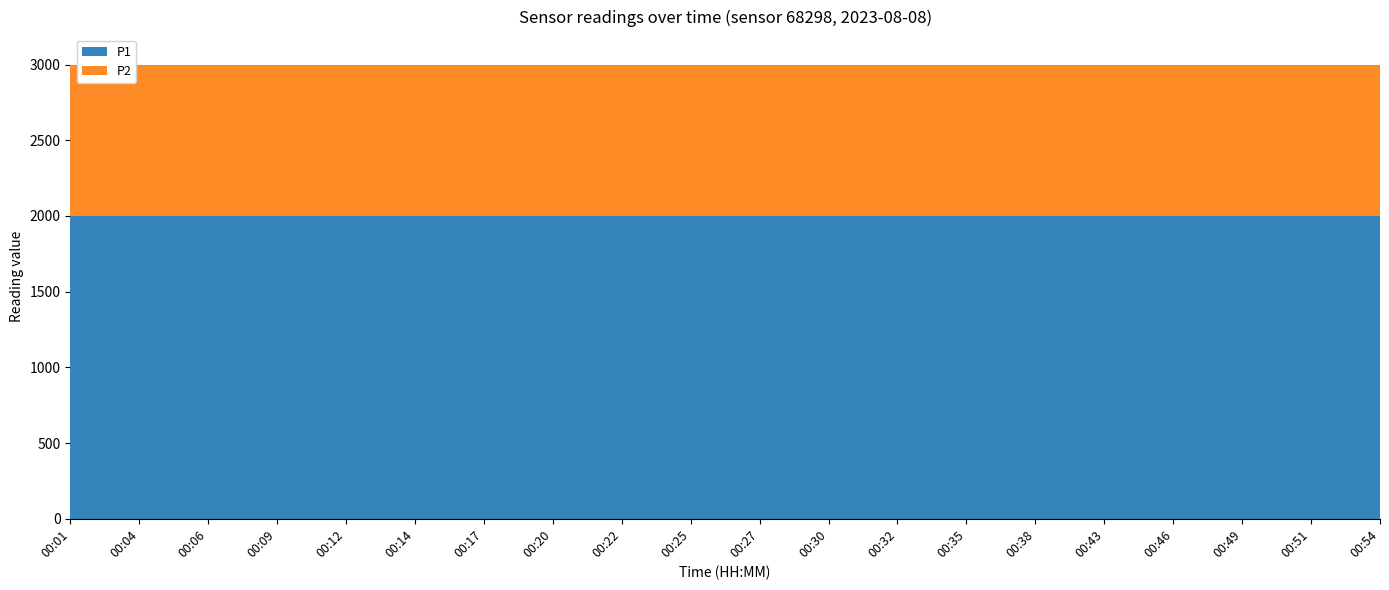

Reading left to right, transcribe all the data shown in this chart.

P1: 1999.9	1999.9	1999.9	1999.9	1999.9	1999.9	1999.9	1999.9	1999.9	1999.9	1999.9	1999.9	1999.9	1999.9	1999.9	1999.9	1999.9	1999.9	1999.9	1999.9
P2: 999.9	999.9	999.9	999.9	999.9	999.9	999.9	999.9	999.9	999.9	999.9	999.9	999.9	999.9	999.9	999.9	999.9	999.9	999.9	999.9